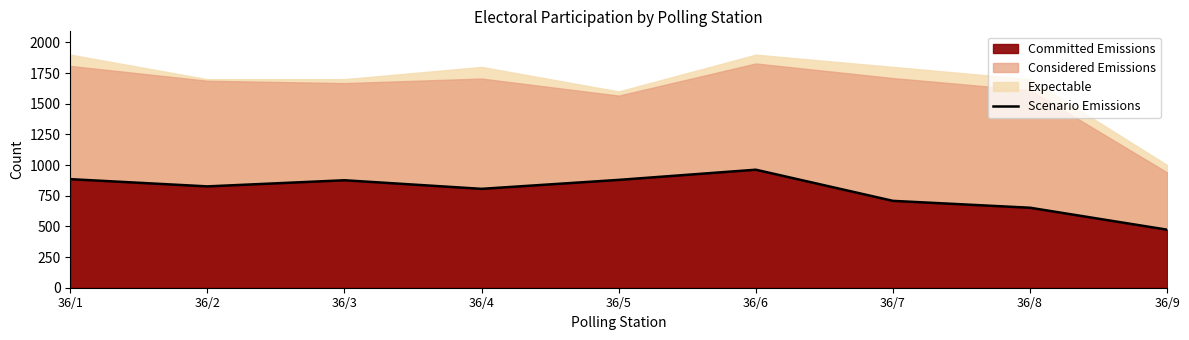

What is the sum of the values at 36/4 and 36/6?

1768